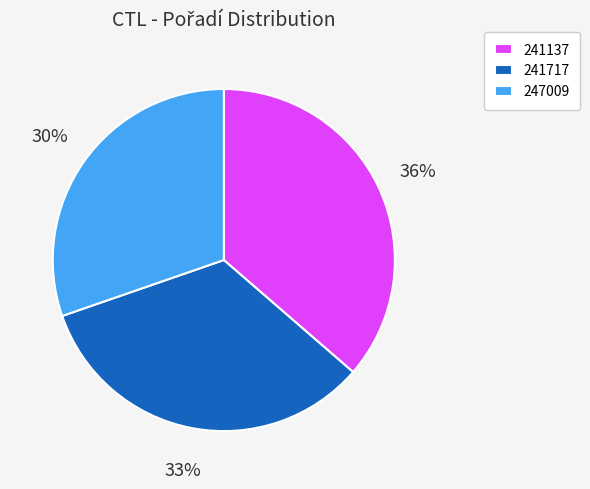

Does 241717 account for over 50% of the chart?

No